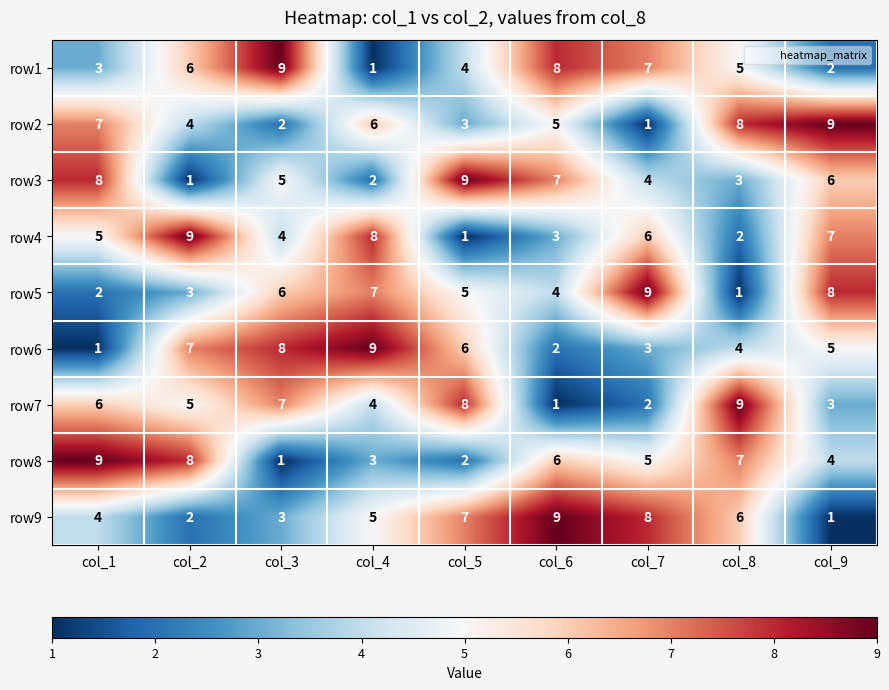

Which series changed the most between col_7 and col_8?

row5